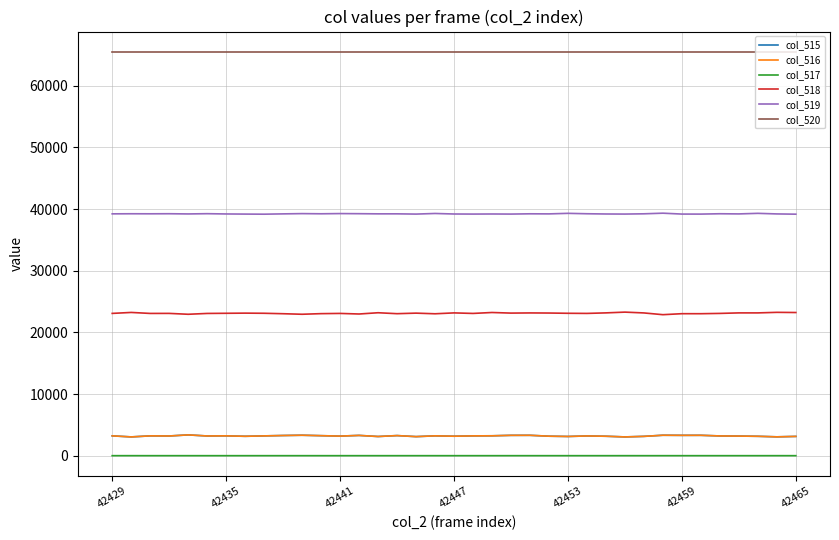

Which series has the largest total across all categories?

col_520